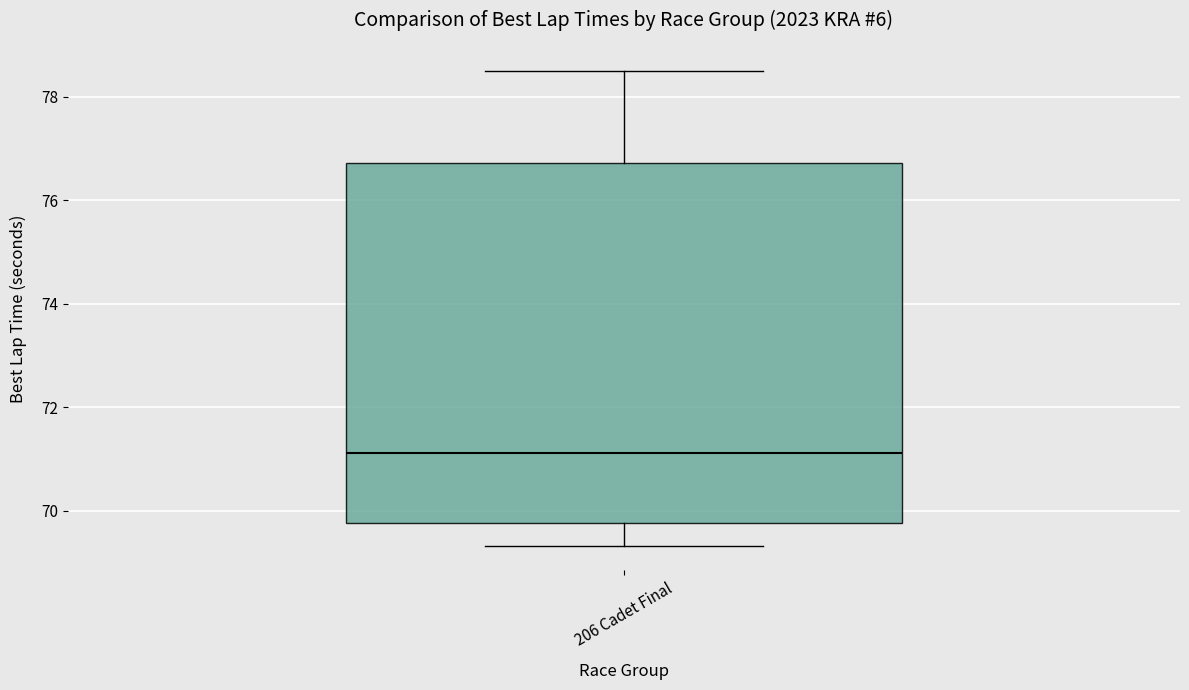

Transcribe this box plot: give where the median line is, the range the box spans, and where the two whiskers end, as read against the y-axis. The values are not printed on the chart, so give them approximately, as read against the axis.

median 71.2, box 69.8 to 76.8, whiskers 69.4 to 78.6